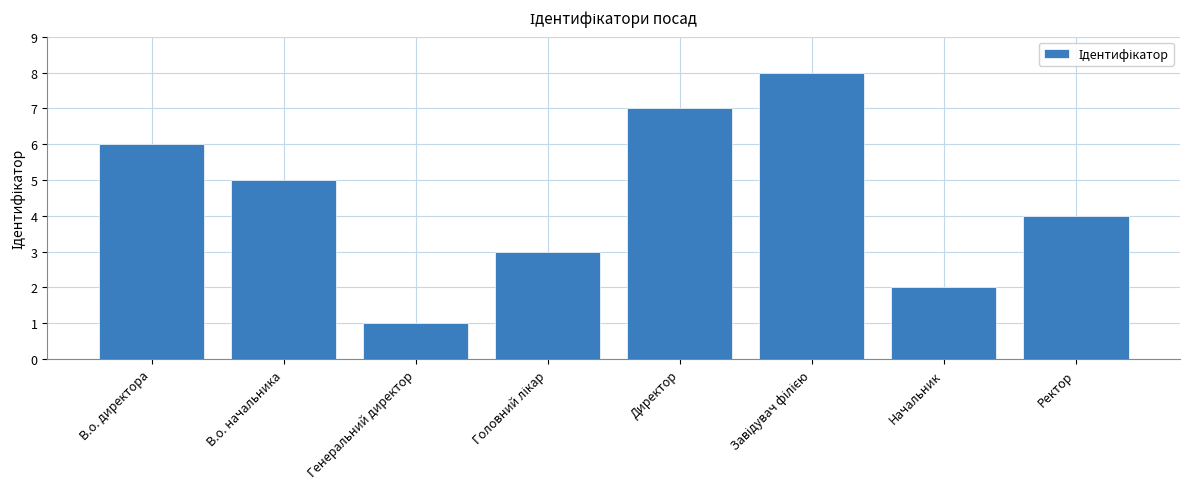

The value at В.о. начальника is 2. True or false?

False